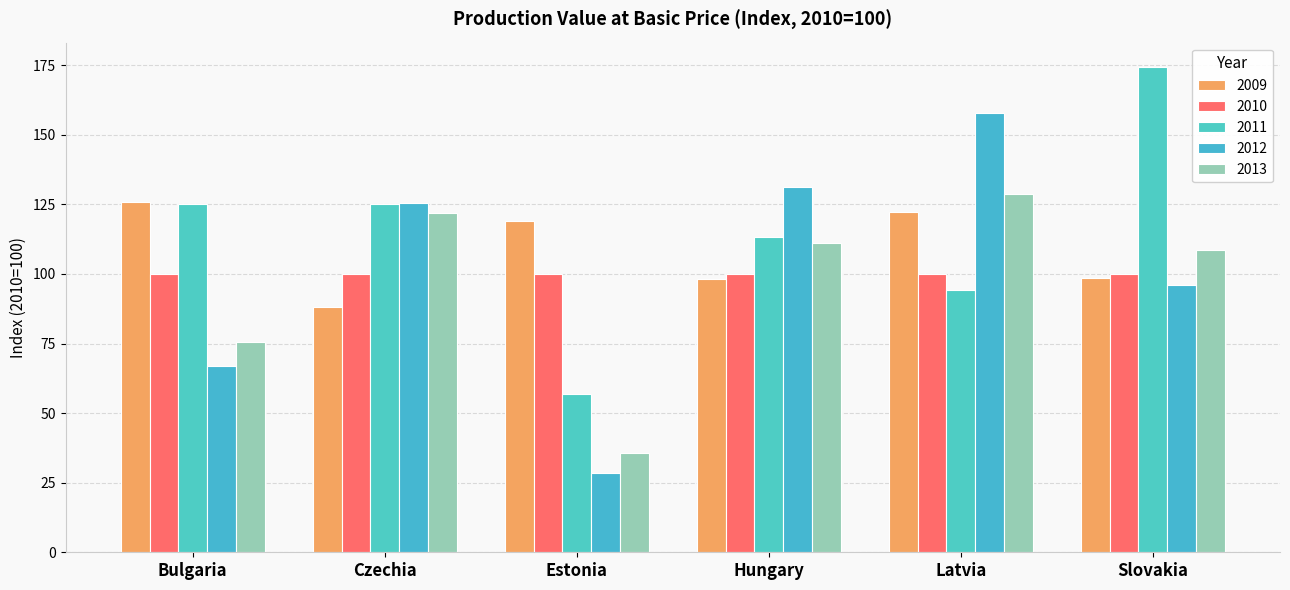

What position from the left is Slovakia?

6